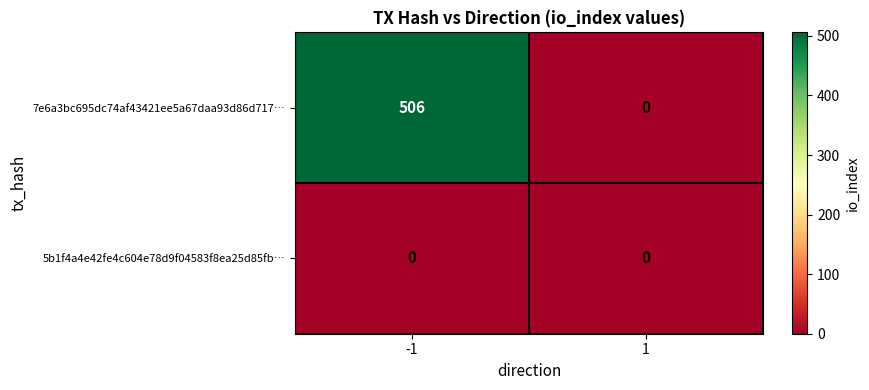

Reading left to right, what are all the values shown in this chart?

7e6a3bc695dc74af43421ee5a67daa93d86d717…: 506	0
5b1f4a4e42fe4c604e78d9f04583f8ea25d85fb…: 0	0